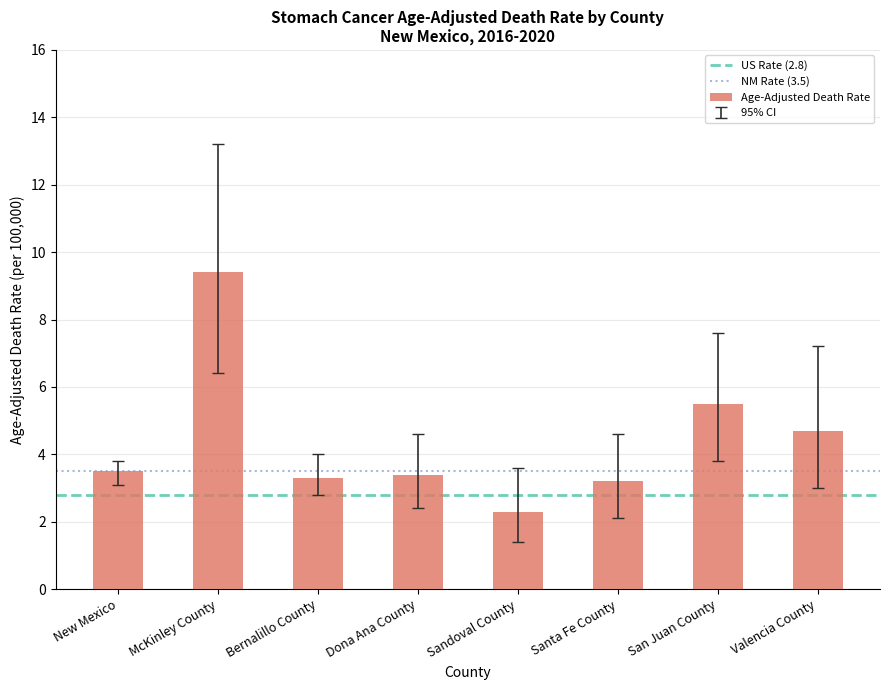

Are the bars grouped side by side (vs. stacked)?

No